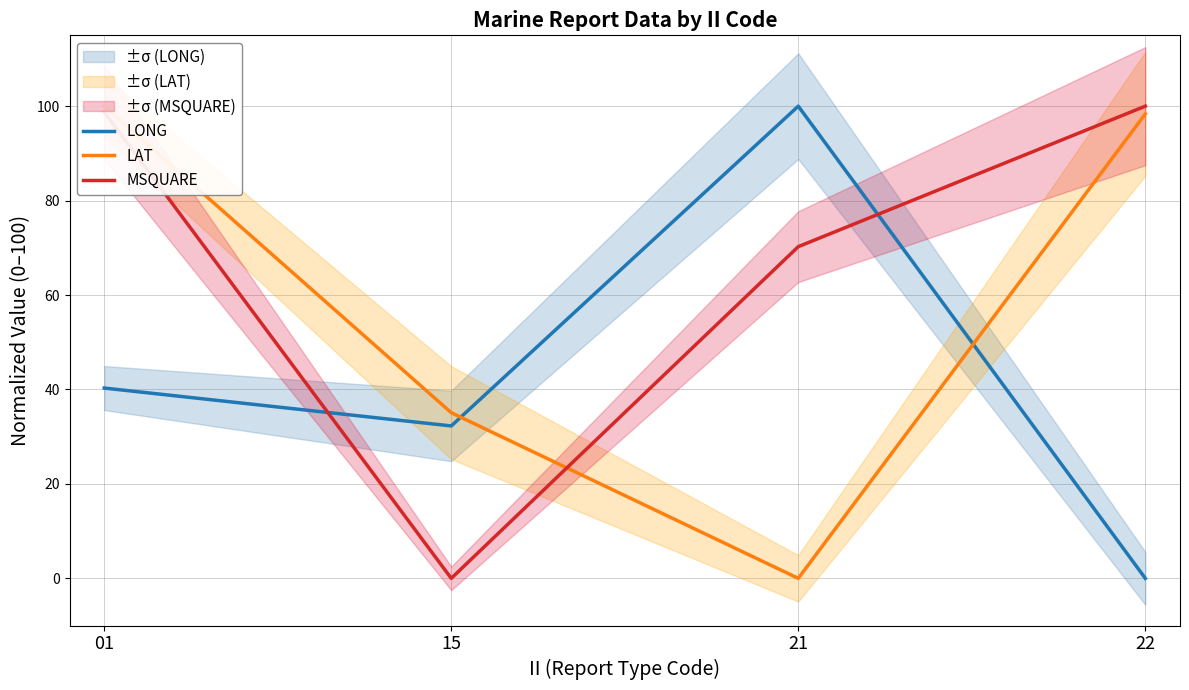

Rank the categories by MSQUARE value from lowest to highest.

15, 21, 01, 22